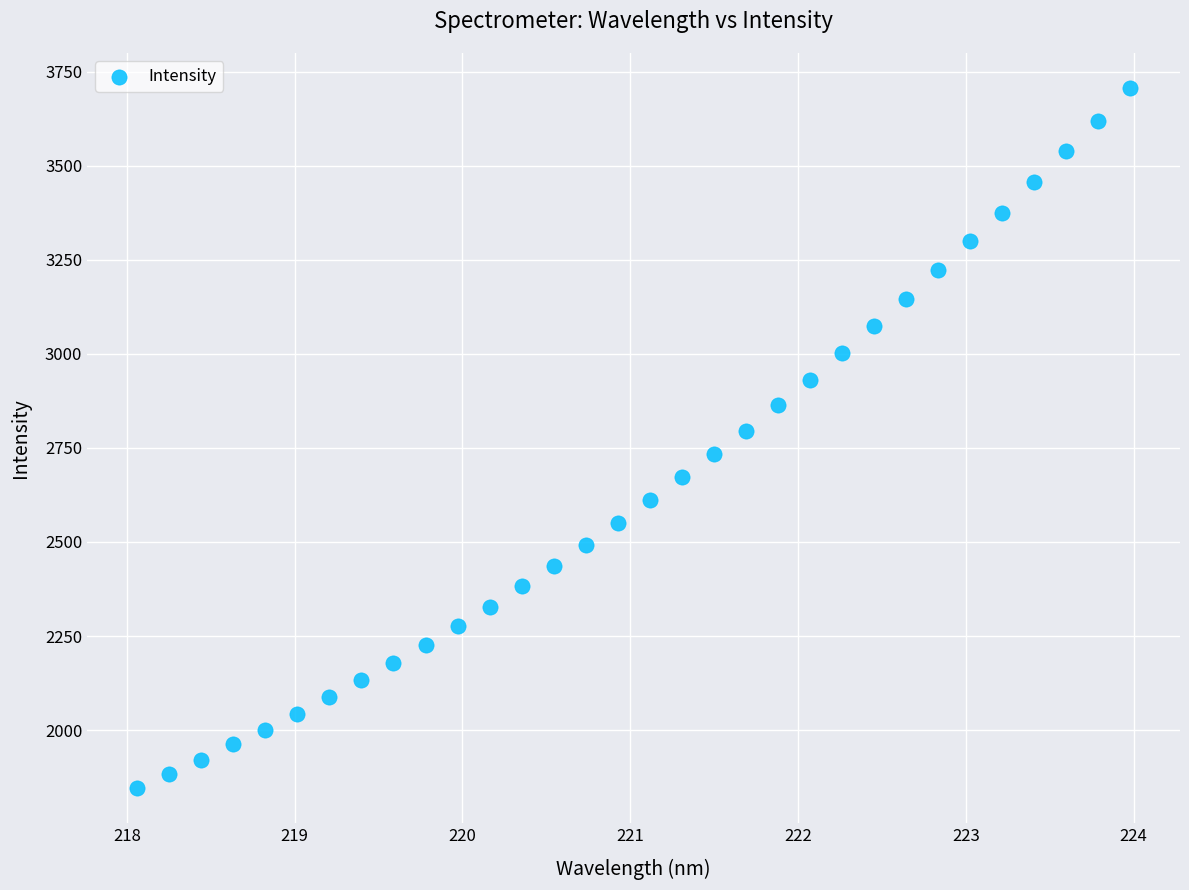

What is the range of Y values (max minus min)?

1860.9